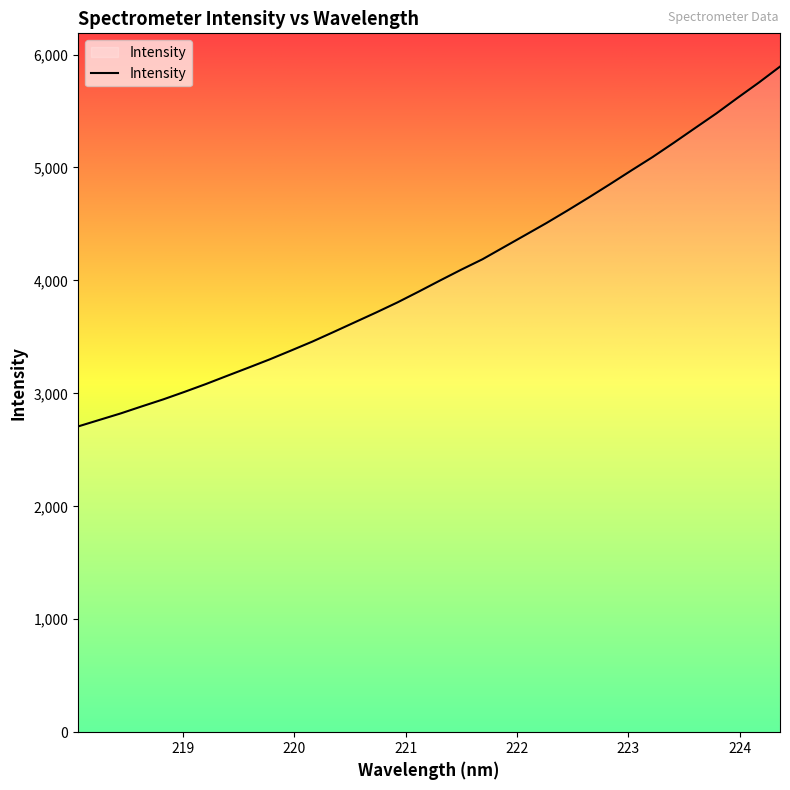

What is the smallest value displayed?

2707.2